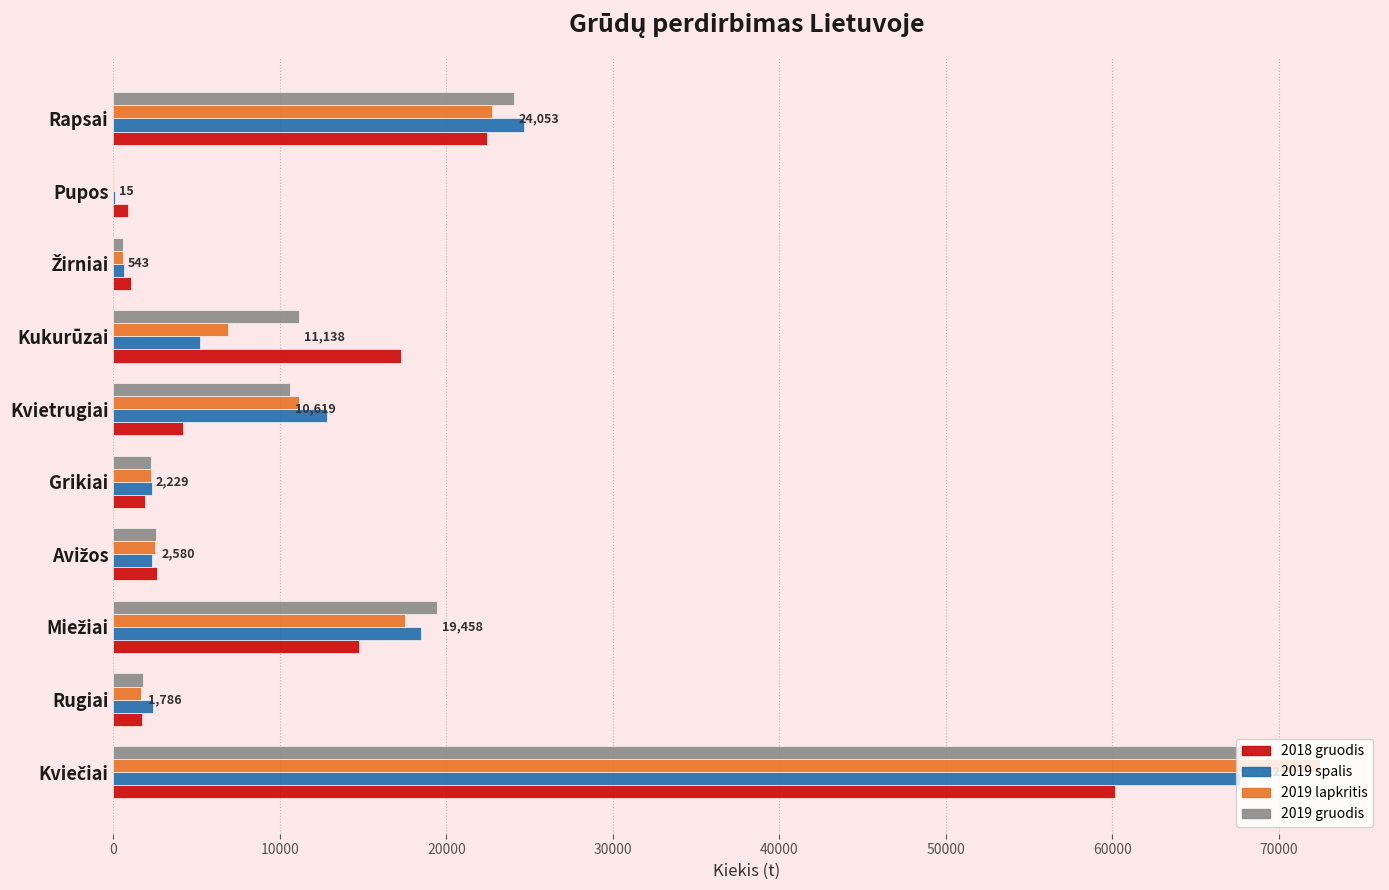

What is the sum of all 2019 spalis values?

136570.6